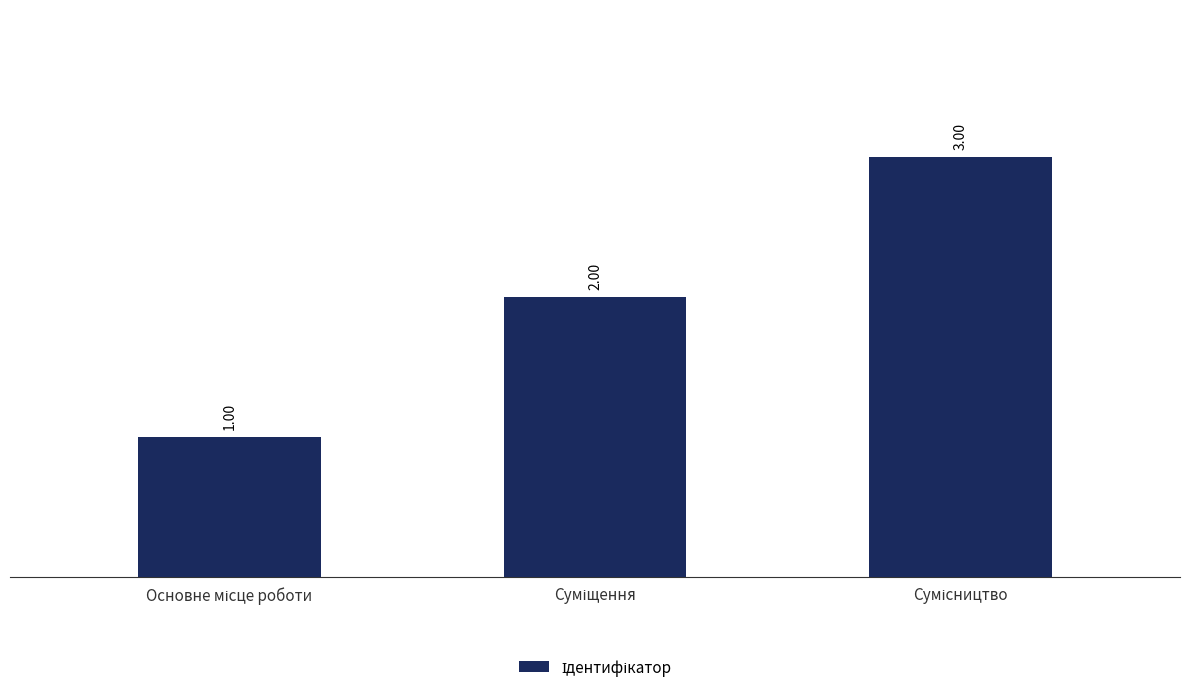

List the labels in order of value, smallest first.

Основне місце роботи, Суміщення, Сумісництво